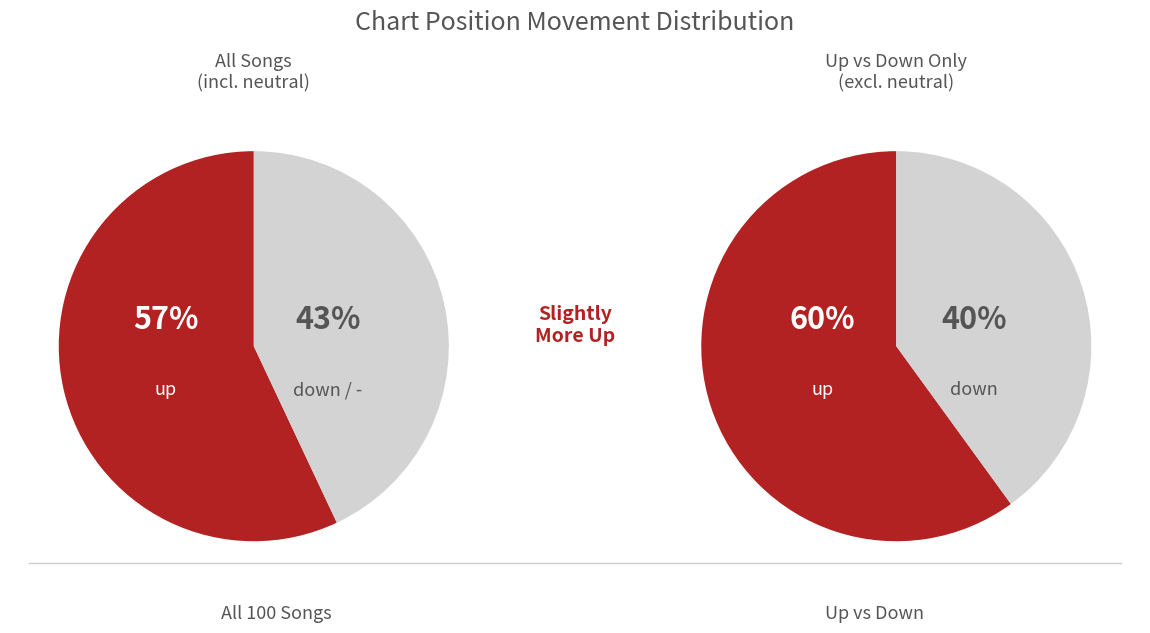

Does up account for over 50% of the chart?

Yes